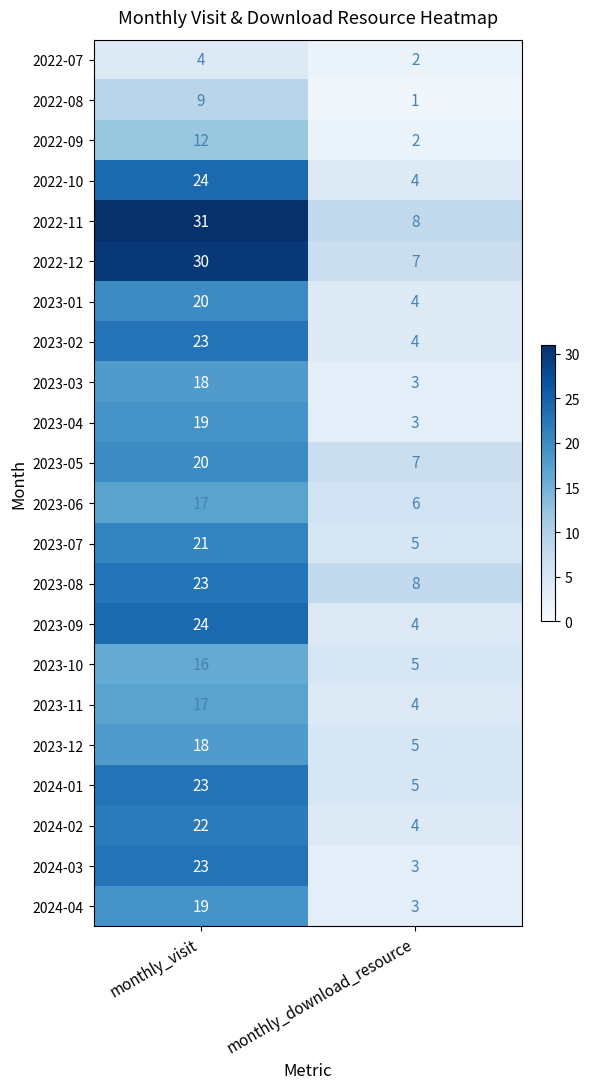

List the labels in order of 2023-01 value, largest first.

monthly_visit, monthly_download_resource